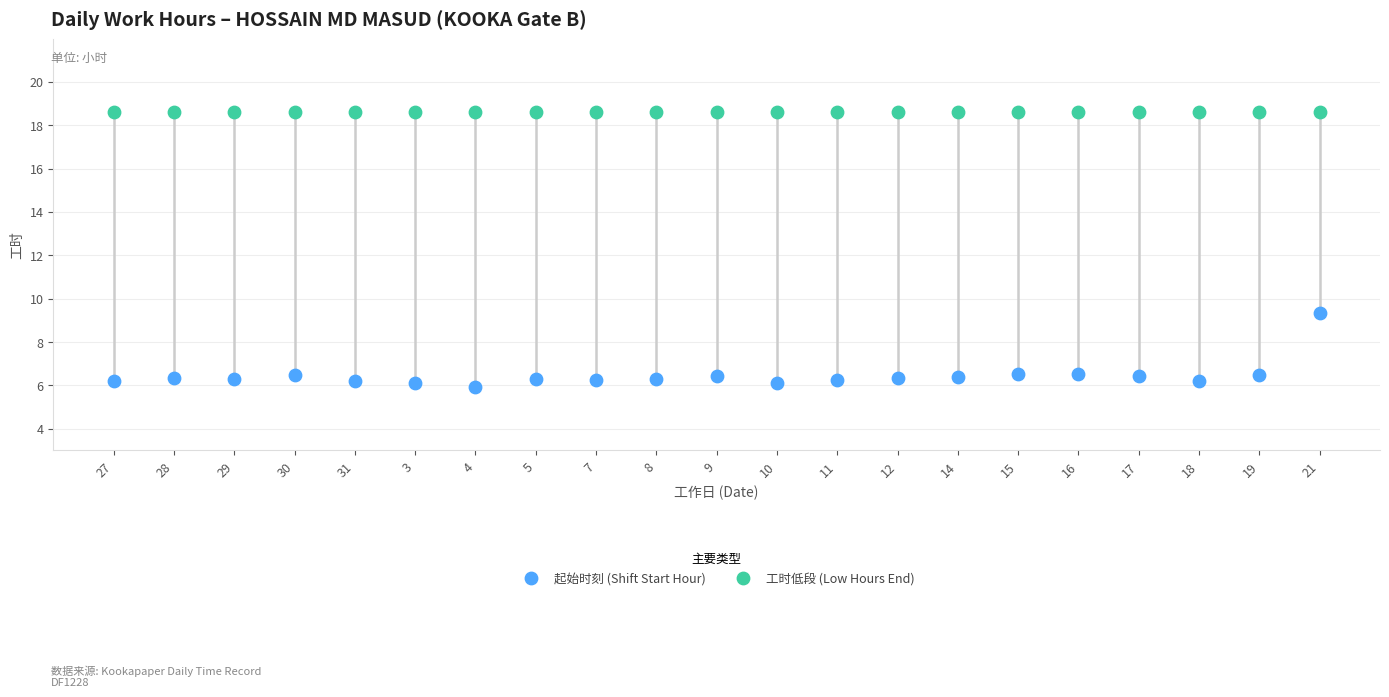

Which series reaches the minimum Y coordinate?

起始时刻 (Shift Start Hour)